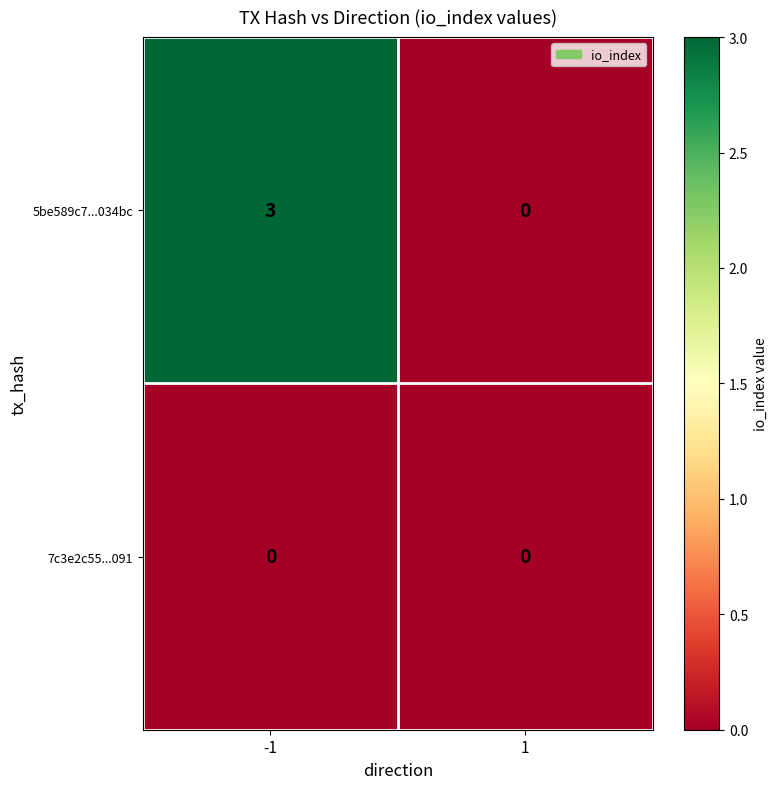

Rank the series by their average value, from lowest to highest.

7c3e2c55...091, 5be589c7...034bc